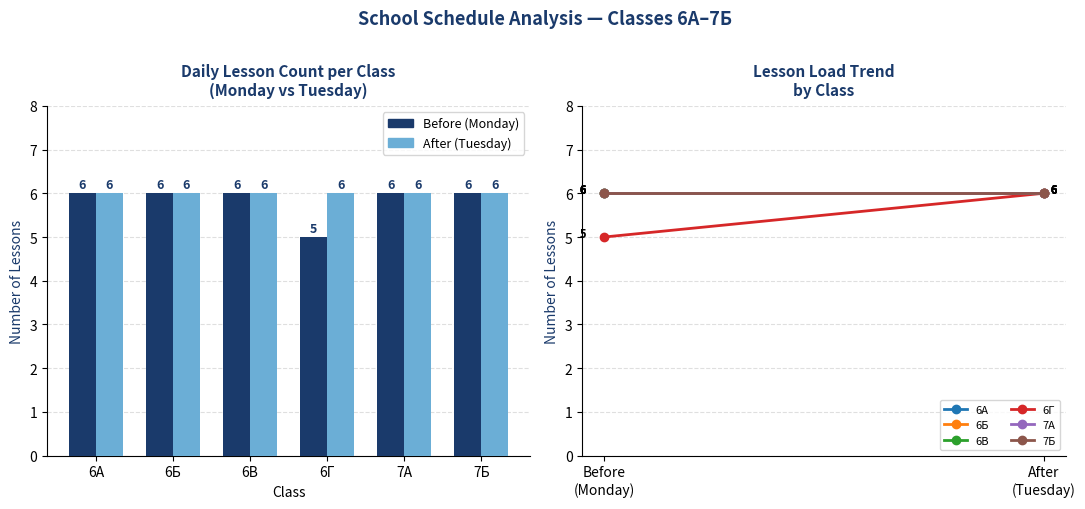

Which series has the largest range (max minus min)?

Before (Monday)